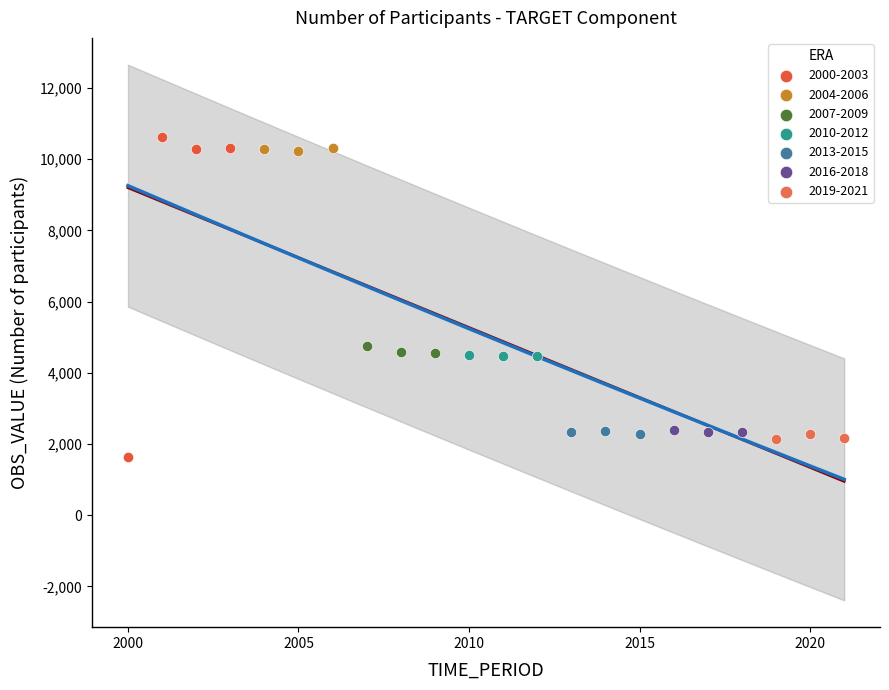

Which series contains the highest Y value?

2000-2003